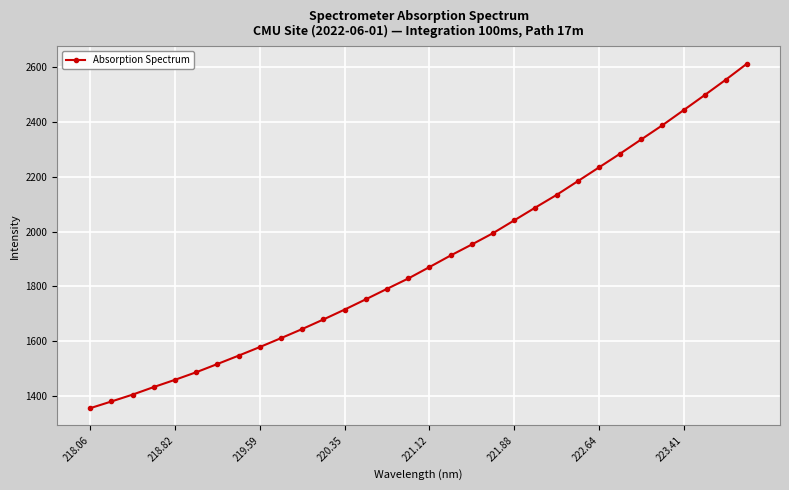

What is the difference between the second highest and minimum values?

1199.6